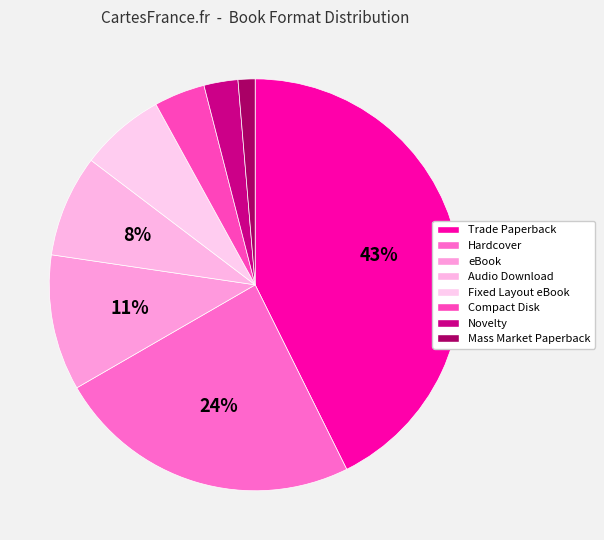

How much of the chart is everything except Novelty?

97.3%